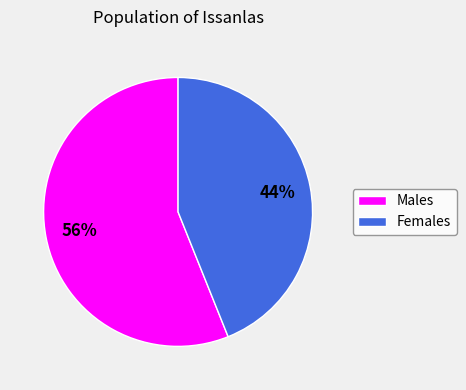

Does any single category account for the majority?

Yes